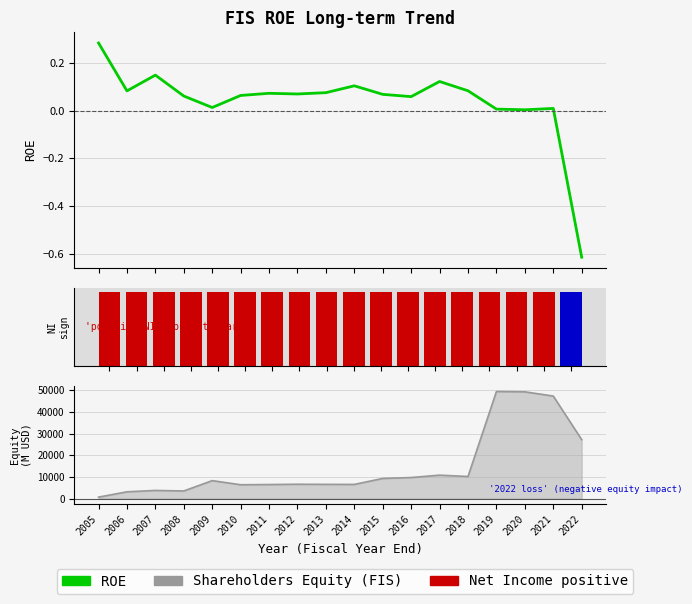

Reading left to right, what are all the values shown in this chart?

ROE: 0.3	0.1	0.1	0.1	0.0	0.1	0.1	0.1	0.1	0.1	0.1	0.1	0.1	0.1	0.0	0.0	0.0	-0.6
Net Income (FIS): 1.0	1.0	1.0	1.0	1.0	1.0	1.0	1.0	1.0	1.0	1.0	1.0	1.0	1.0	1.0	1.0	1.0	1.0
Shareholders Equity (FIS): 695.0	3143.0	3781.0	3533.0	8309.0	6403.0	6503.0	6641.0	6581.0	6557.0	9321.0	9741.0	10835.0	10215.0	49440.0	49300.0	47347.0	27218.0